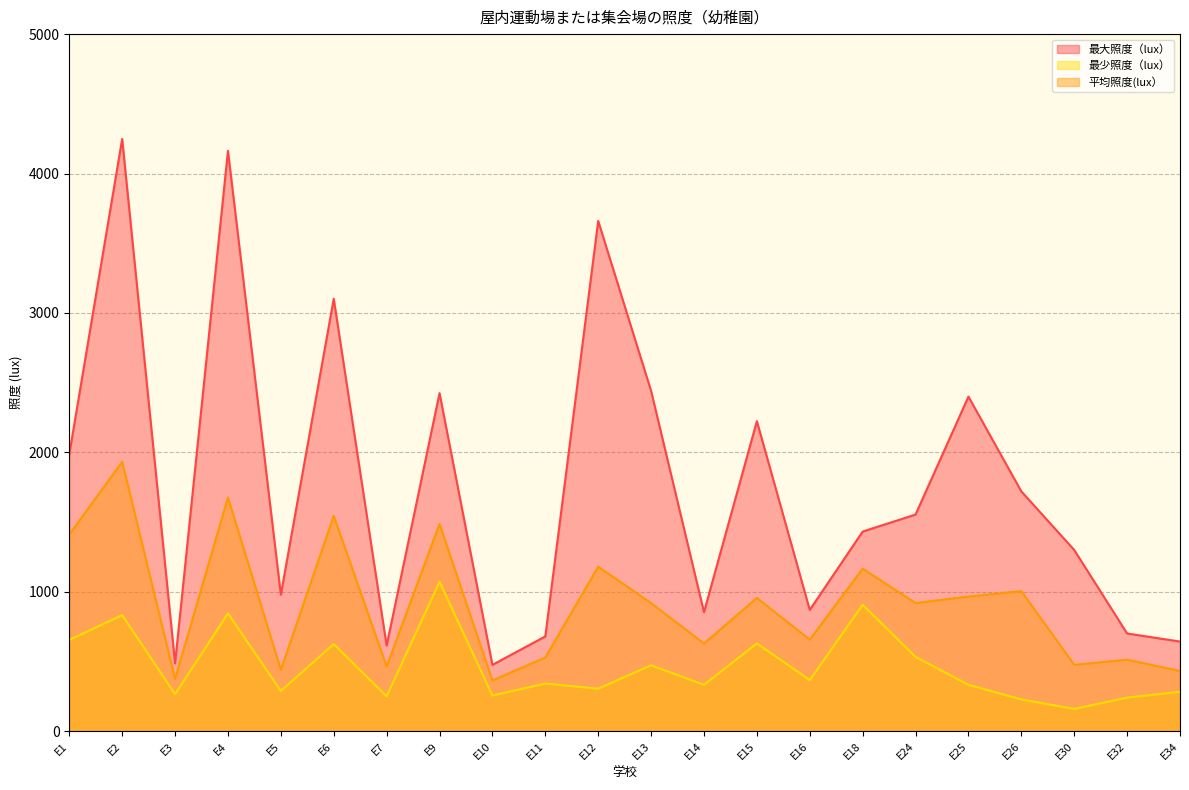

At which label does 平均照度(lux） first exceed 919?

E1